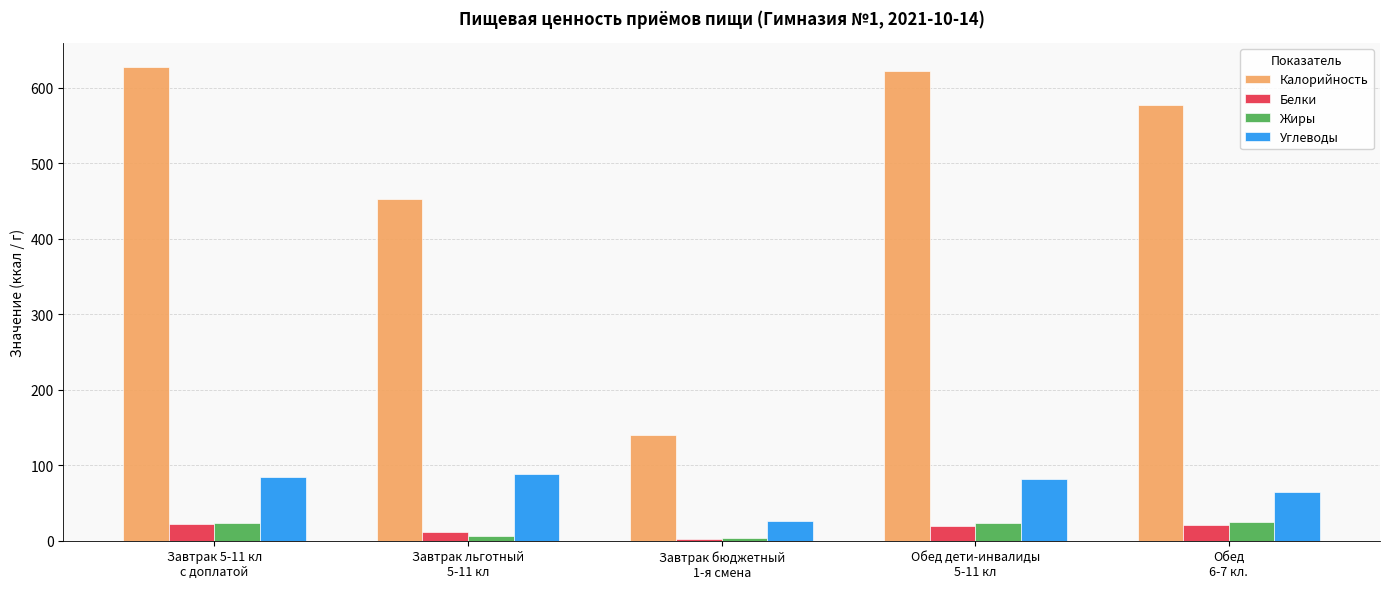

Which series has the largest total across all categories?

Калорийность